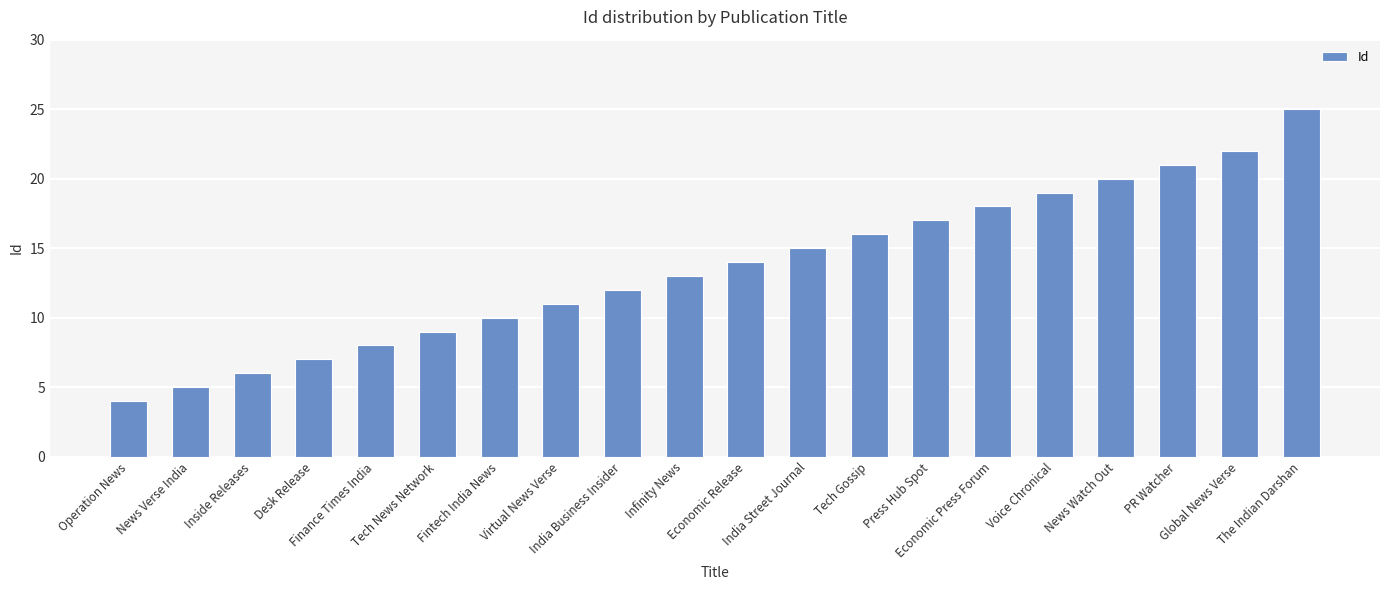

What is the label of the 13th bar from the left?

Tech Gossip